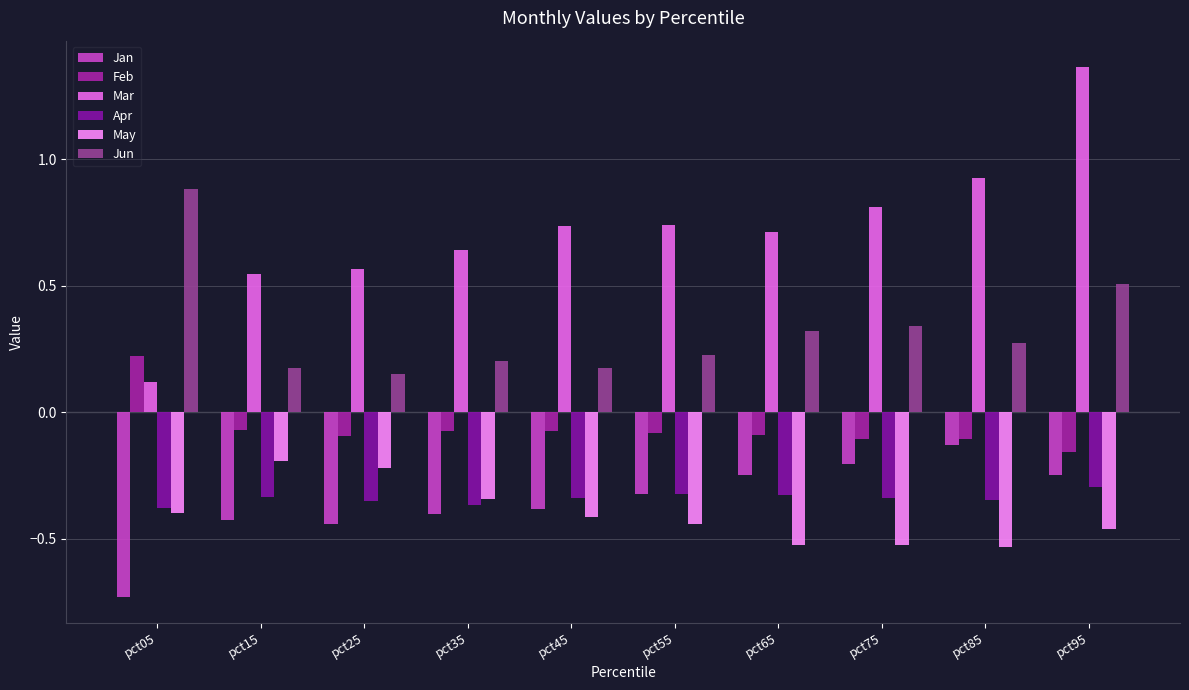

What is the difference between the second highest and minimum values in the Jun series?

0.4